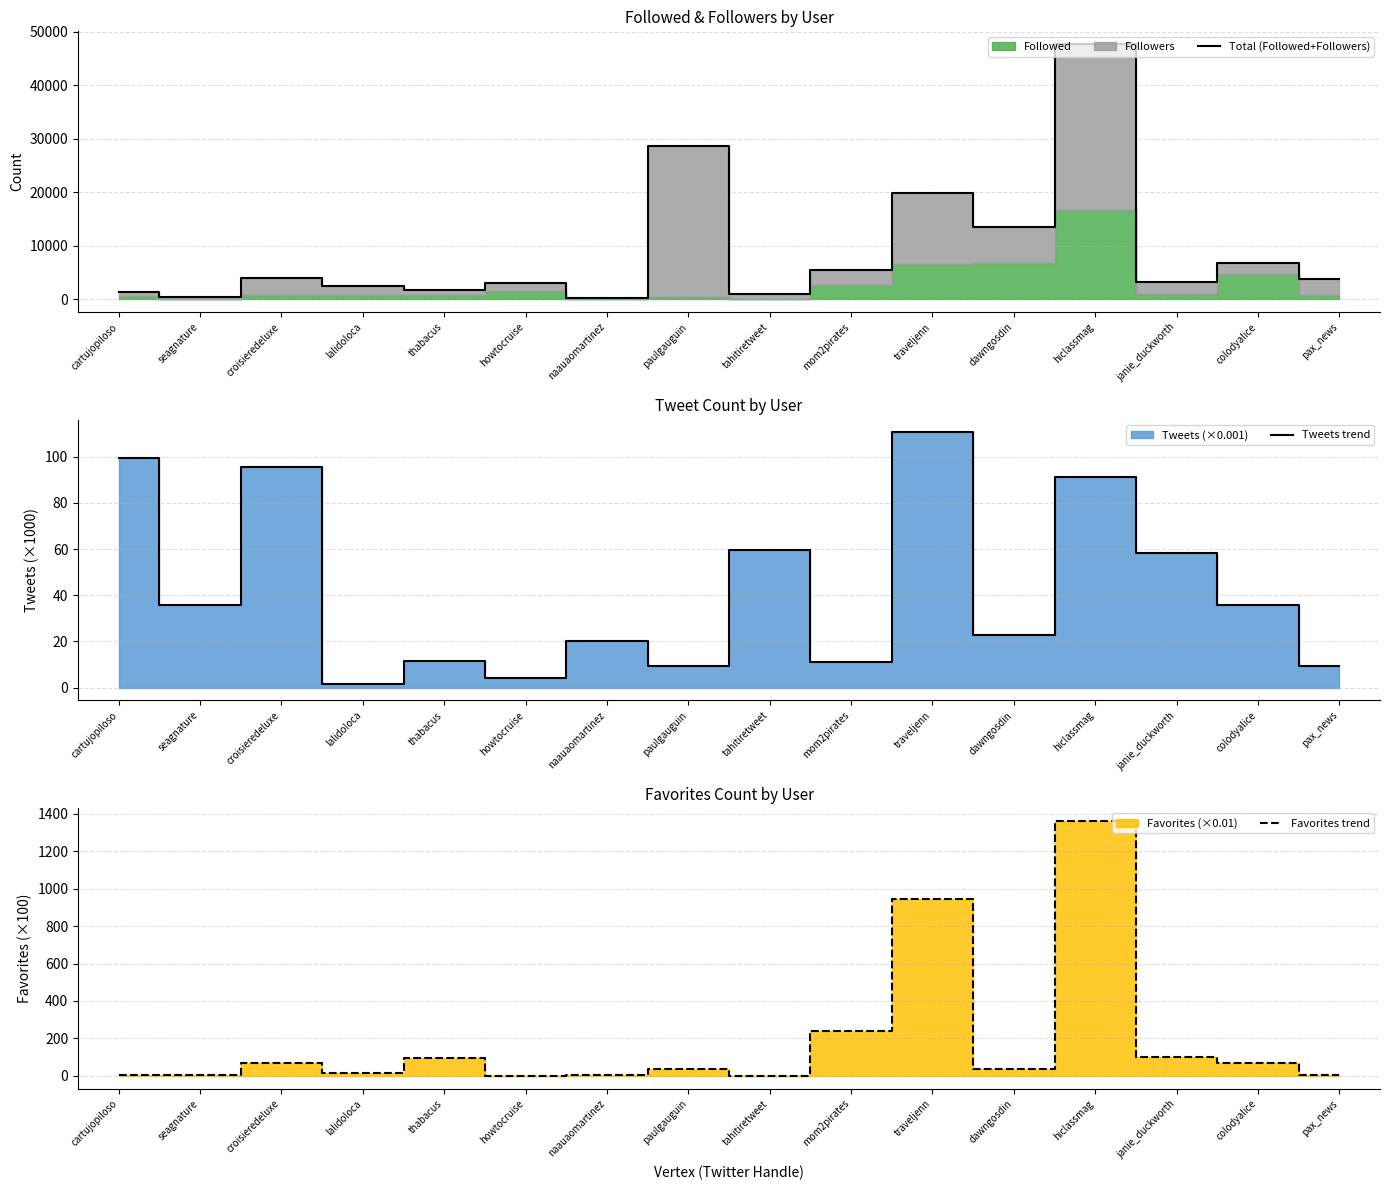

Rank the series at colodyalice from highest to lowest value.

Total (Followed+Followers), Favorites trend, Tweets trend